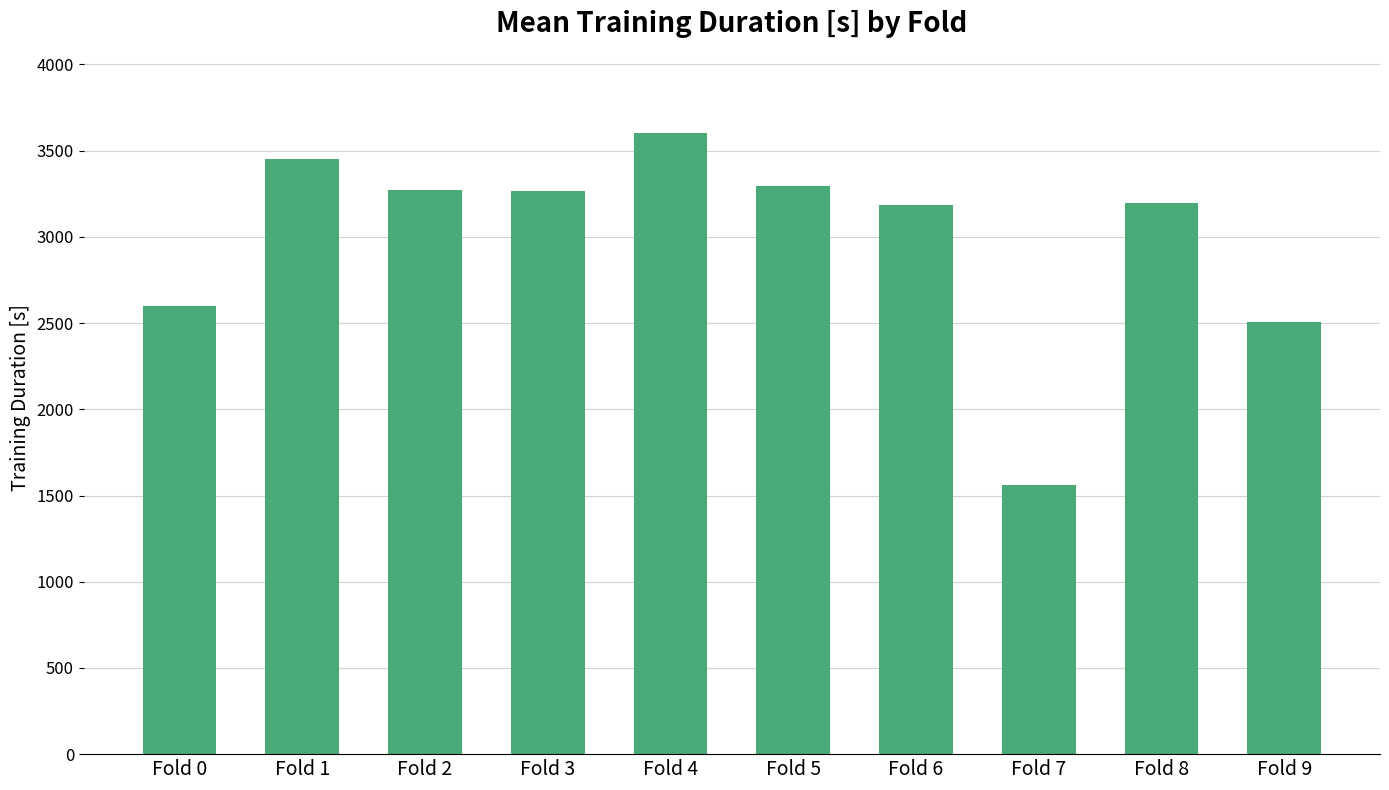

What is the difference between the values at Fold 4 and Fold 8?

401.7